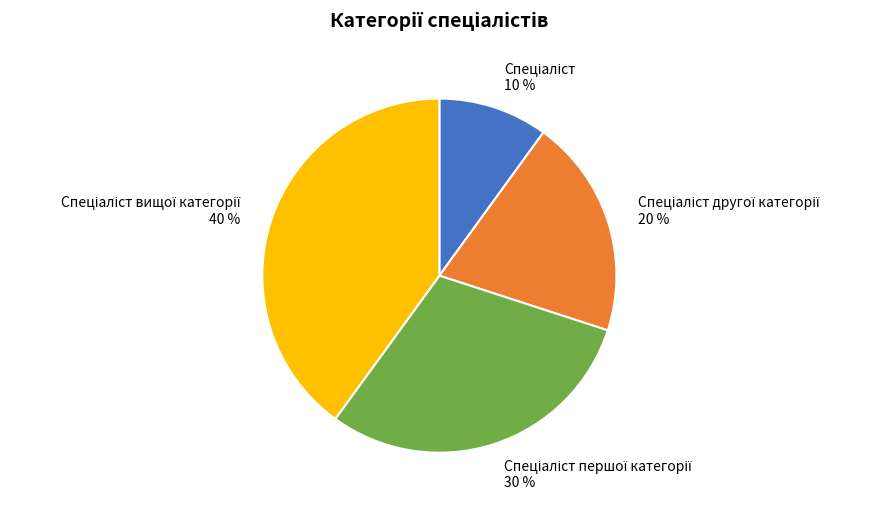

Is there any slice that represents more than half of the pie?

No